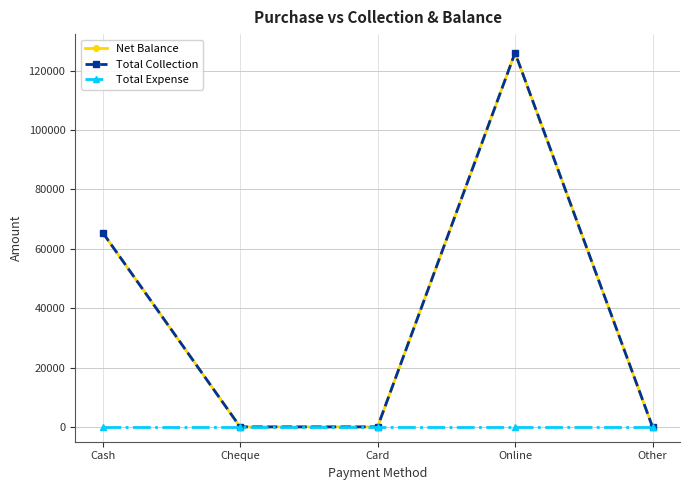

What is the sum of all Net Balance values?

191550